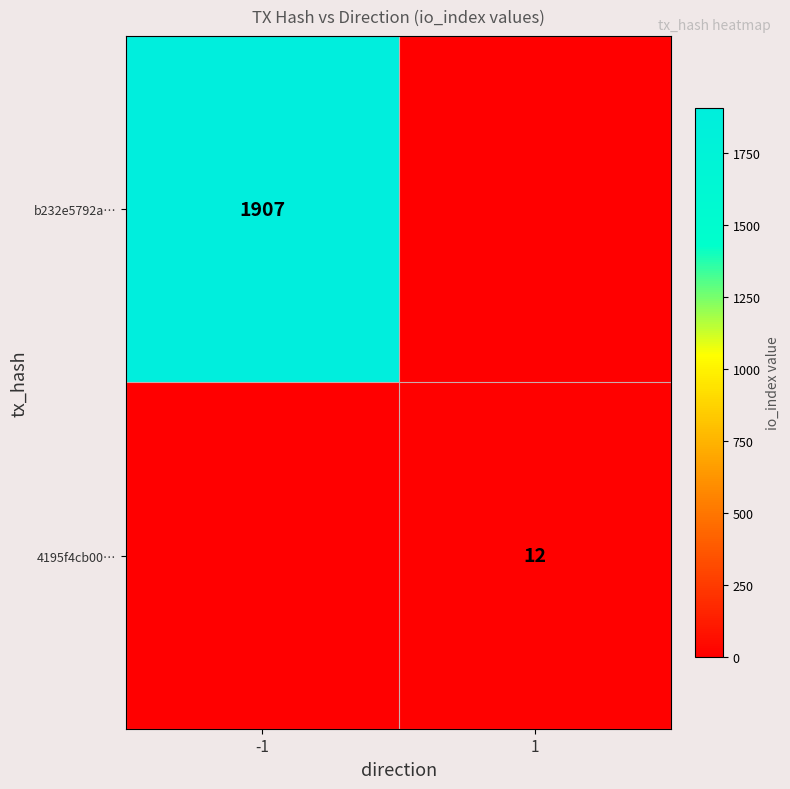

The 4195f4cb00… series shows 19 at 1. True or false?

False